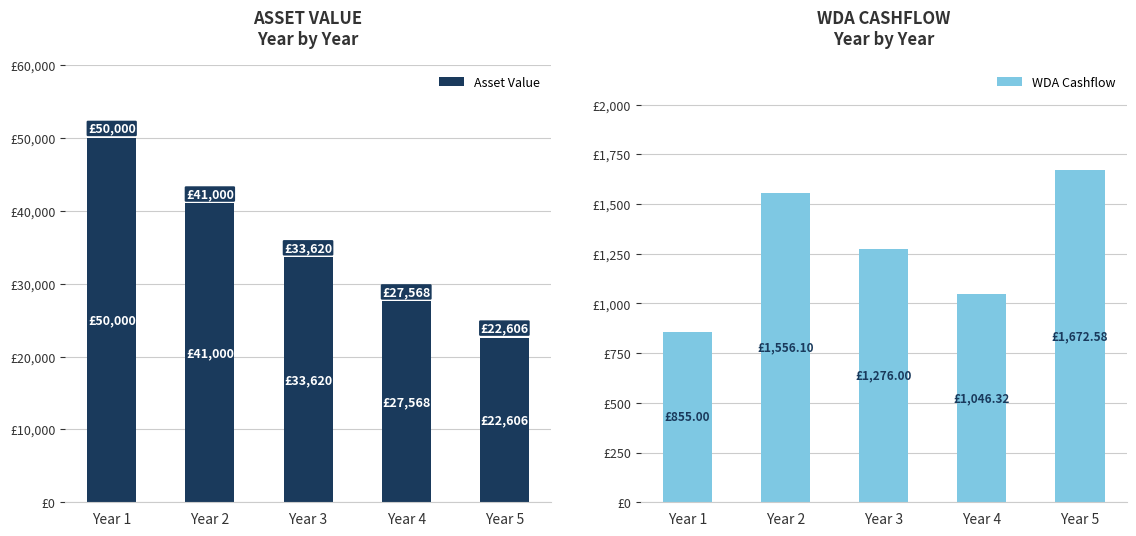

Which has a higher value, Year 1 or Year 4?

Year 1